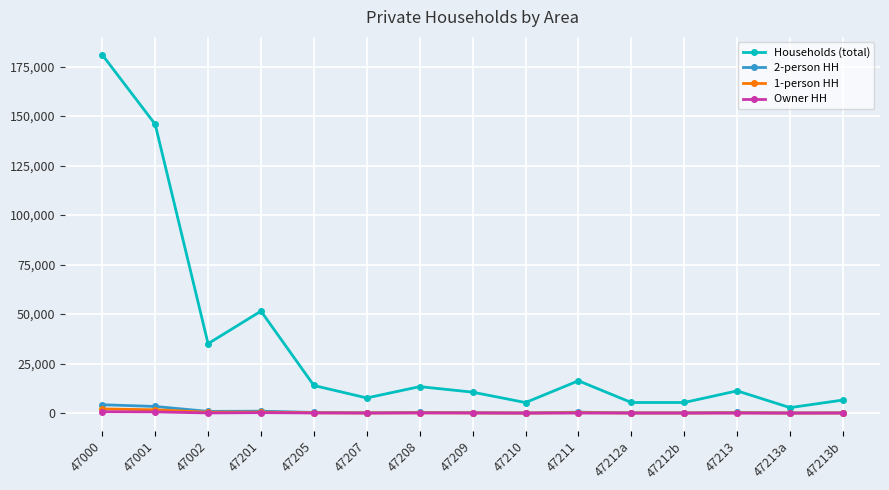

Which category has the highest value across all series?

47000